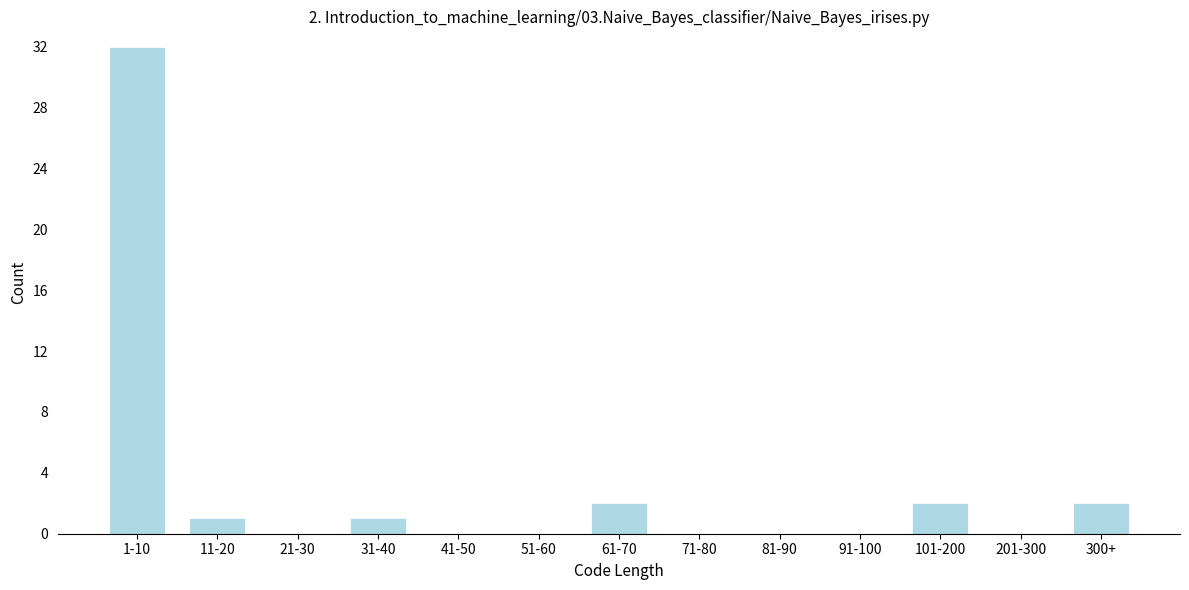

Reading left to right, list all the values displayed in this chart.

1-10=32	11-20=1	21-30=0	31-40=1	41-50=0	51-60=0	61-70=2	71-80=0	81-90=0	91-100=0	101-200=2	201-300=0	300+=2